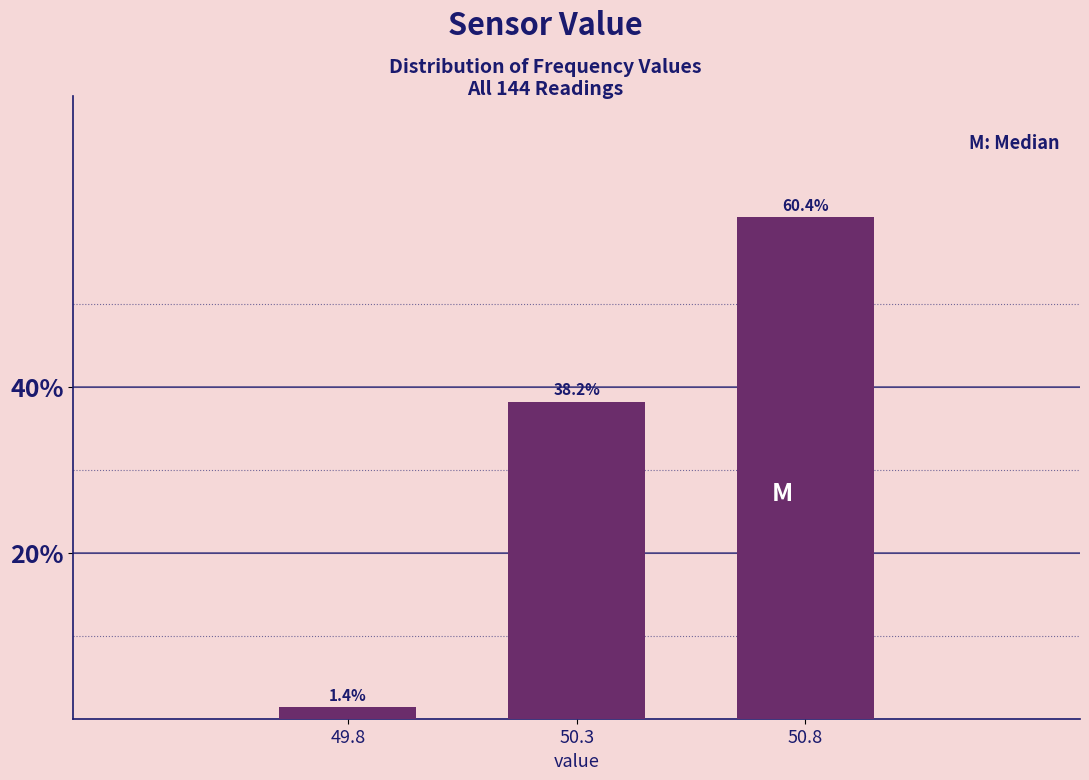

Reading right to left, what are all the values shown in this chart?

50.8=60.4	50.3=38.2	49.8=1.4